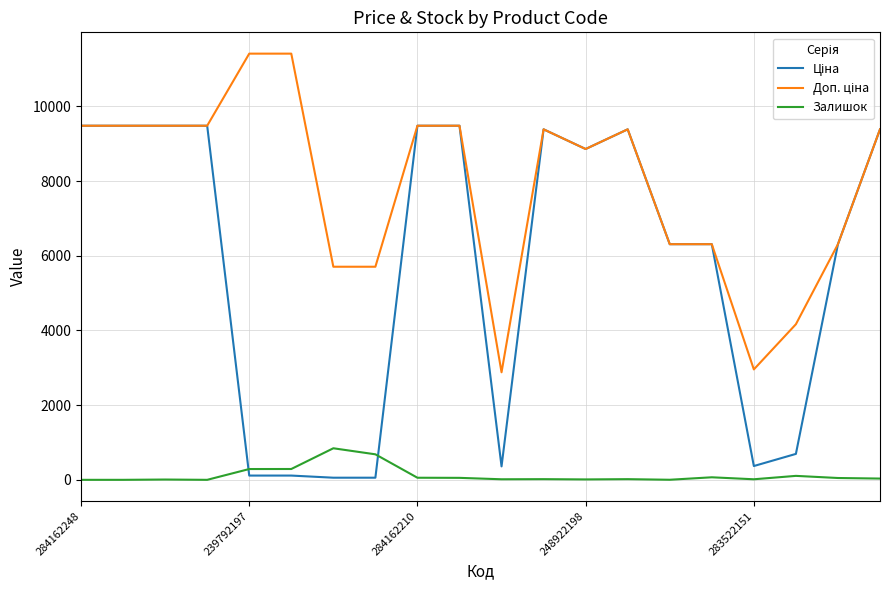

What is the average value of the Залишок series?

128.0